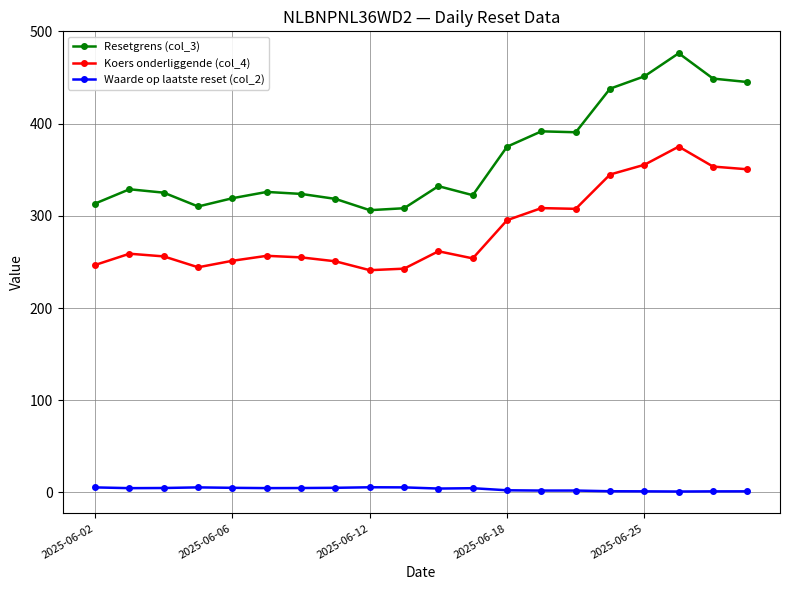

Rank the series by their average value, from lowest to highest.

Waarde op laatste reset (col_2), Koers onderliggende (col_4), Resetgrens (col_3)